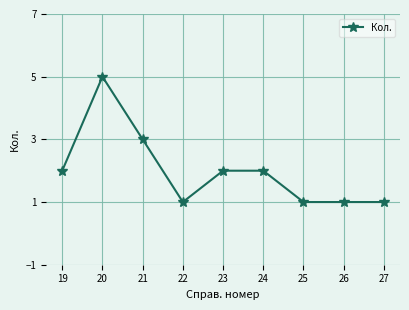

At which category does the data reach its first local peak?

20